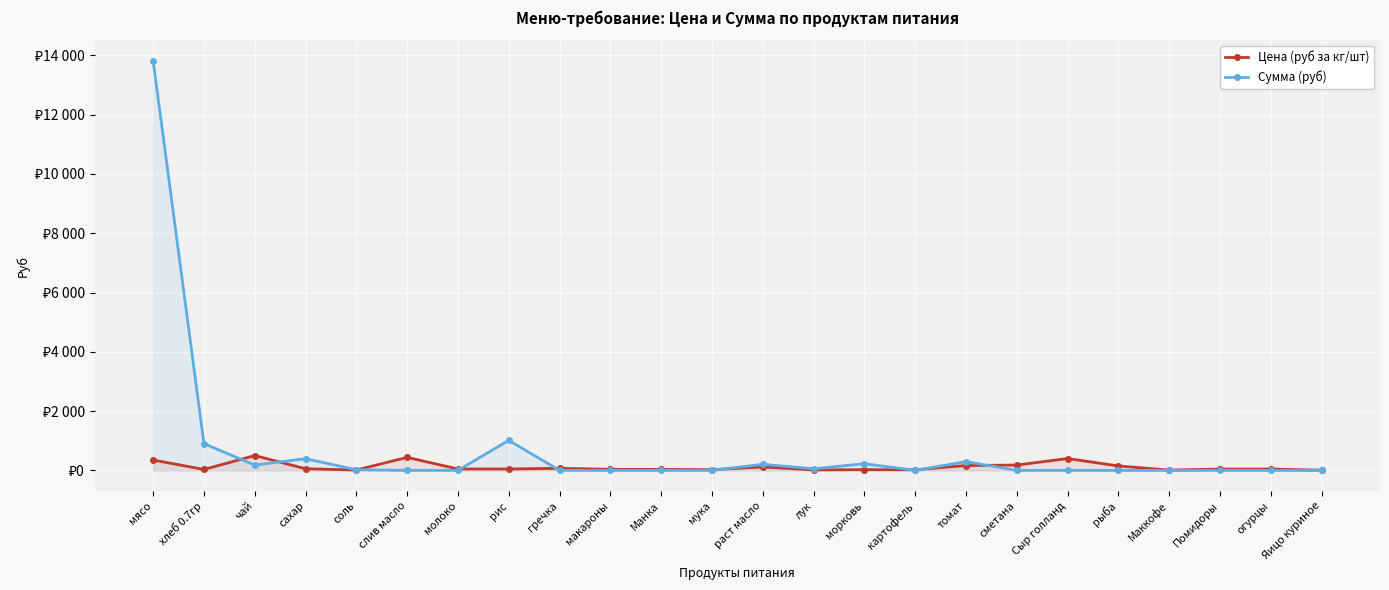

At сахар, list the series in order from largest to smallest.

Сумма (руб), Цена (руб за кг/шт)